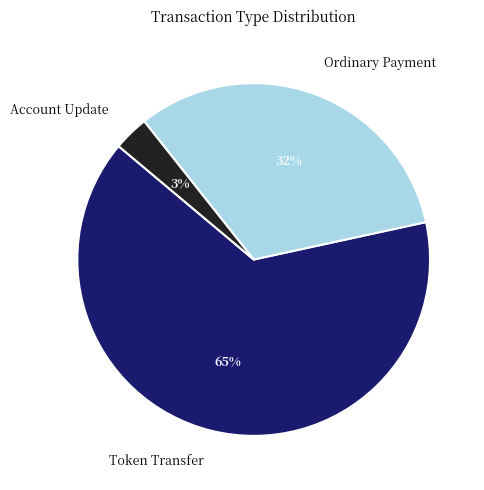

Do Token Transfer and Account Update together represent more than half of the pie?

Yes